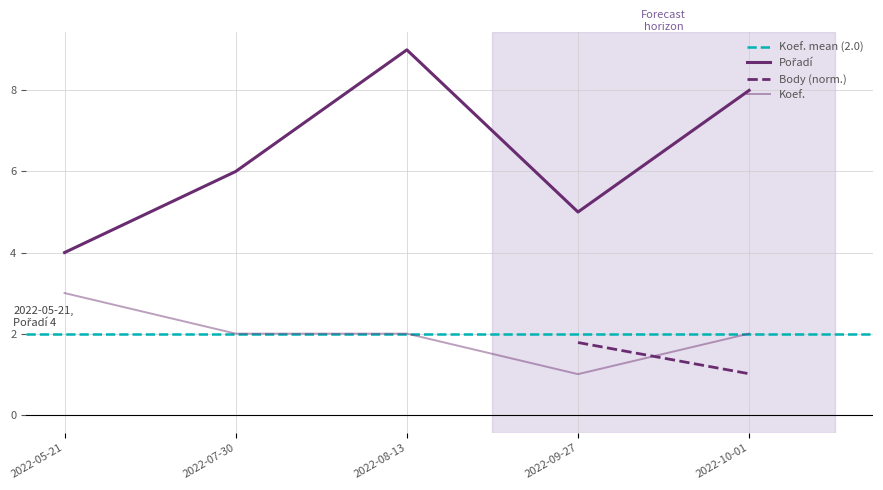

Where is Koef. nearest to the value 2?

2022-07-30